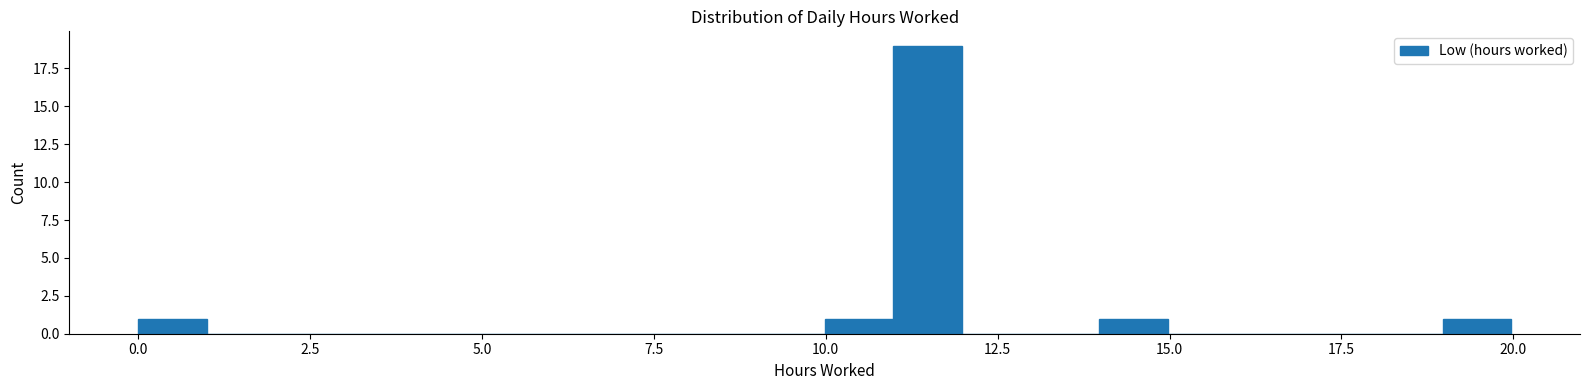

Around what value on the x-axis is the tallest bar? Give the approximate position of its centre, as read against the axis.

11.5